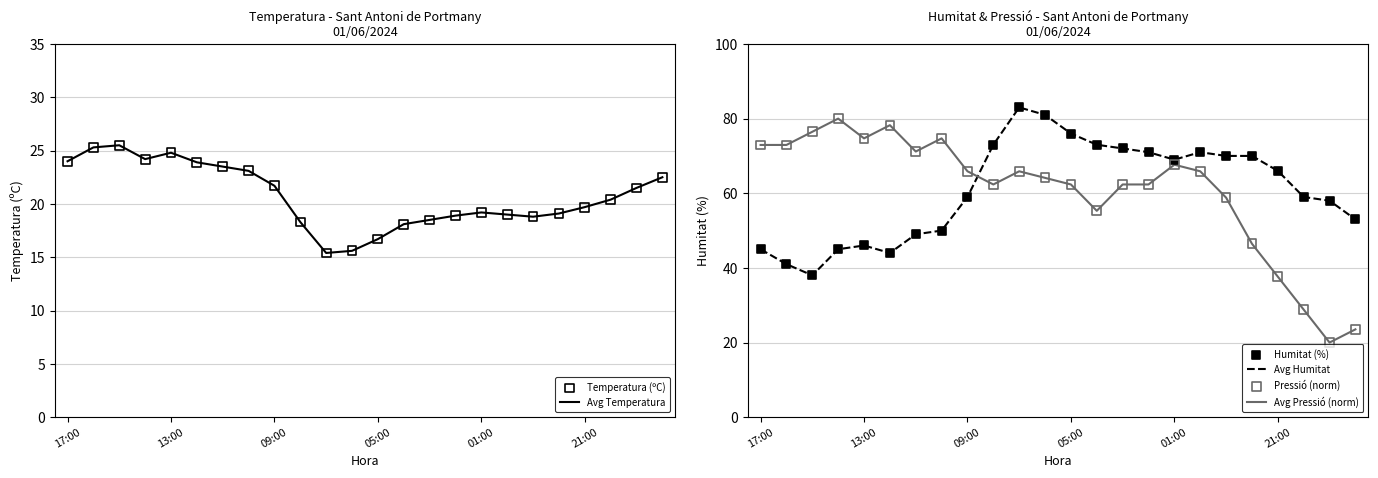

At how many categories does at least one series exceed 49?

24